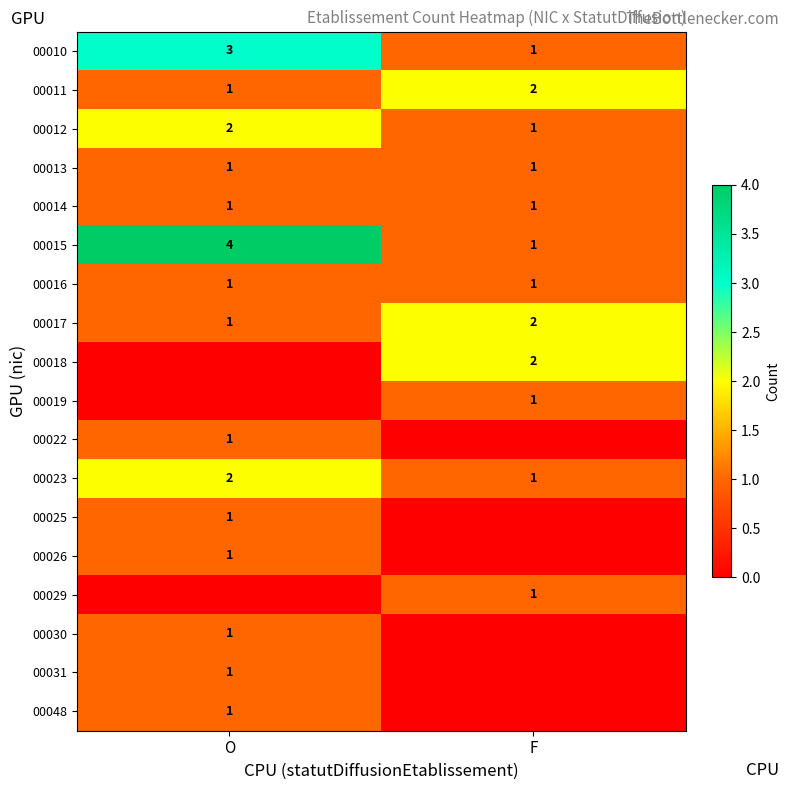

List the labels in order of 00010 value, smallest first.

F, O